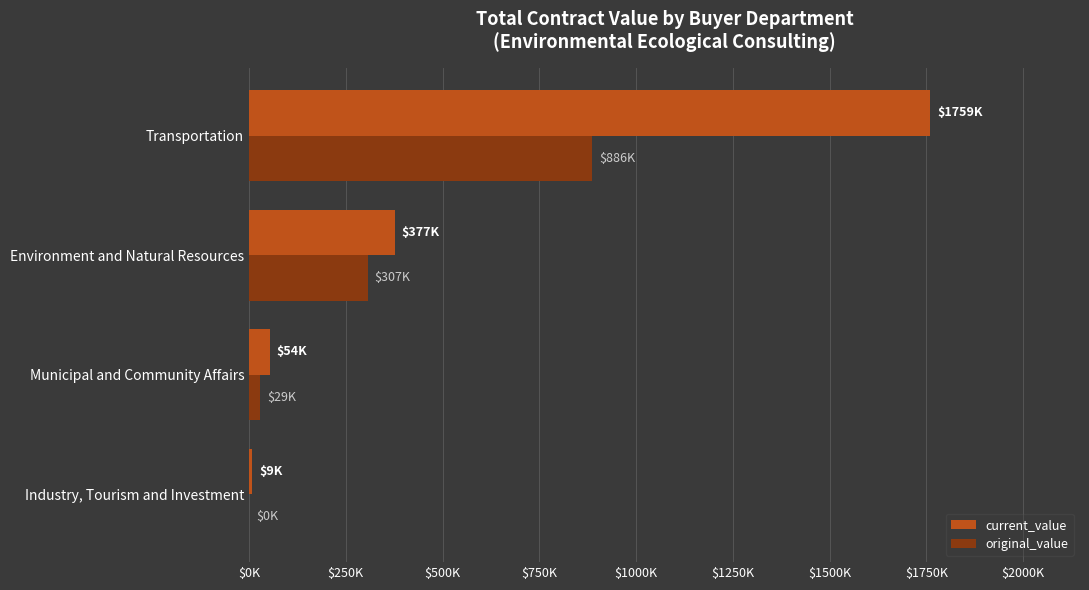

What is the maximum value shown in the chart?

1759432.0